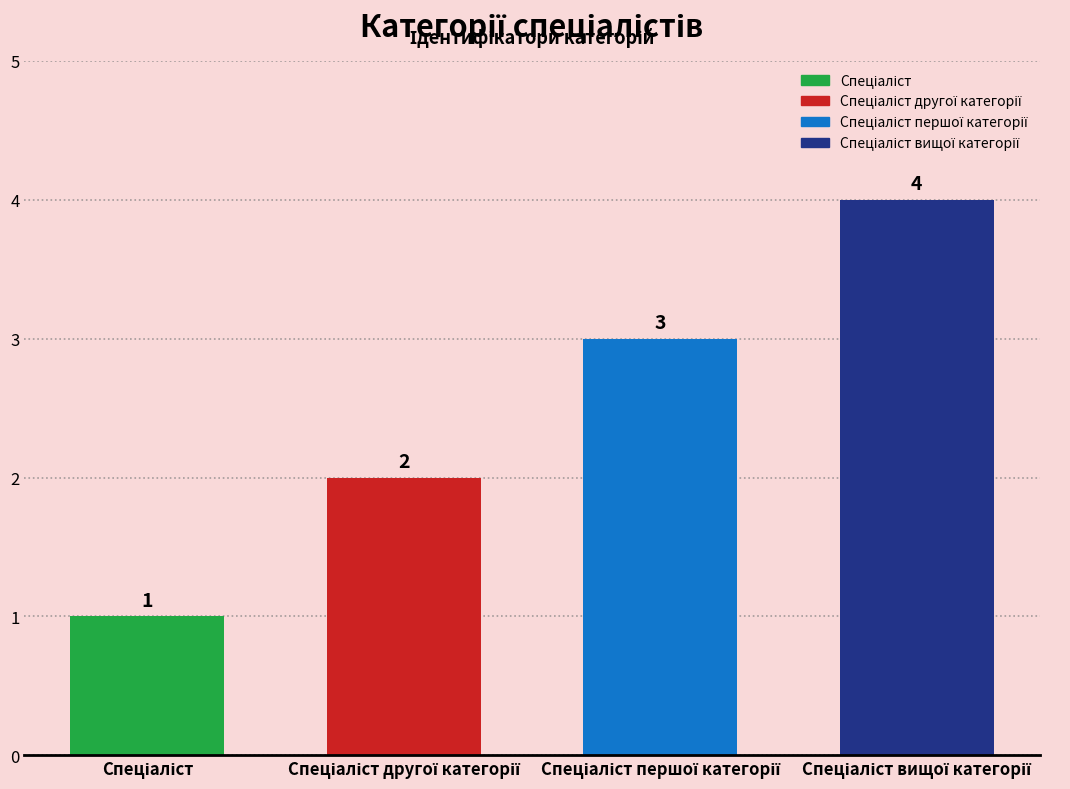

How many distinct data groups are displayed?

1